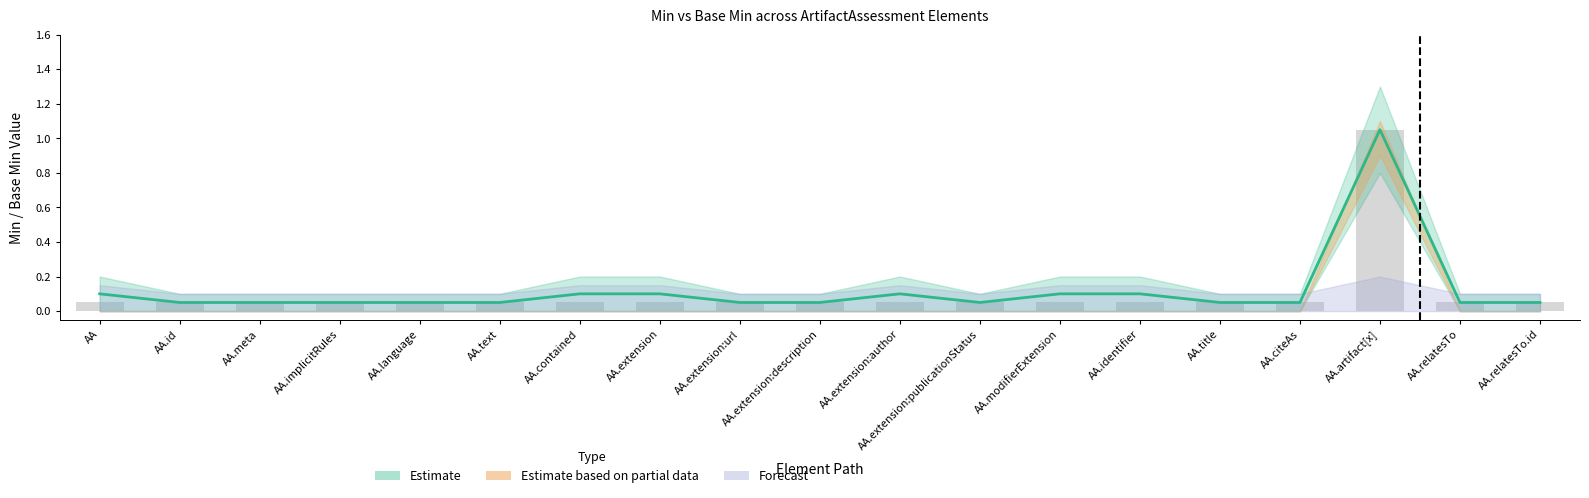

What is the average value?

0.1